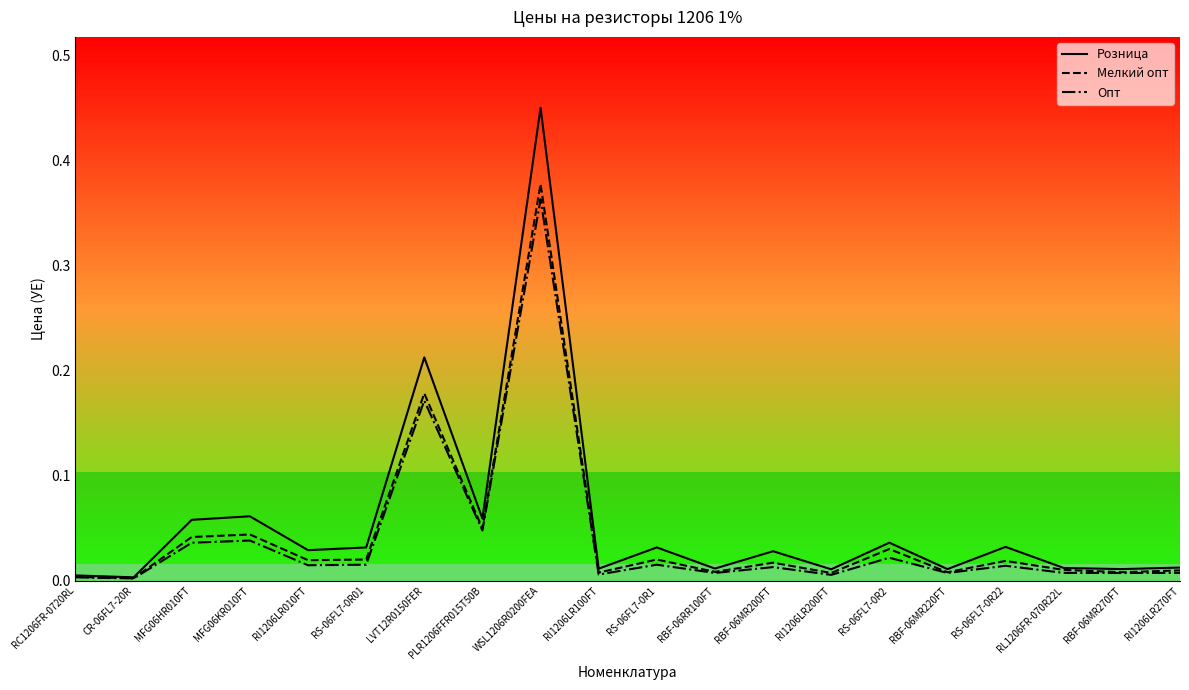

At which label does Опт reach its peak?

WSL1206R0200FEA